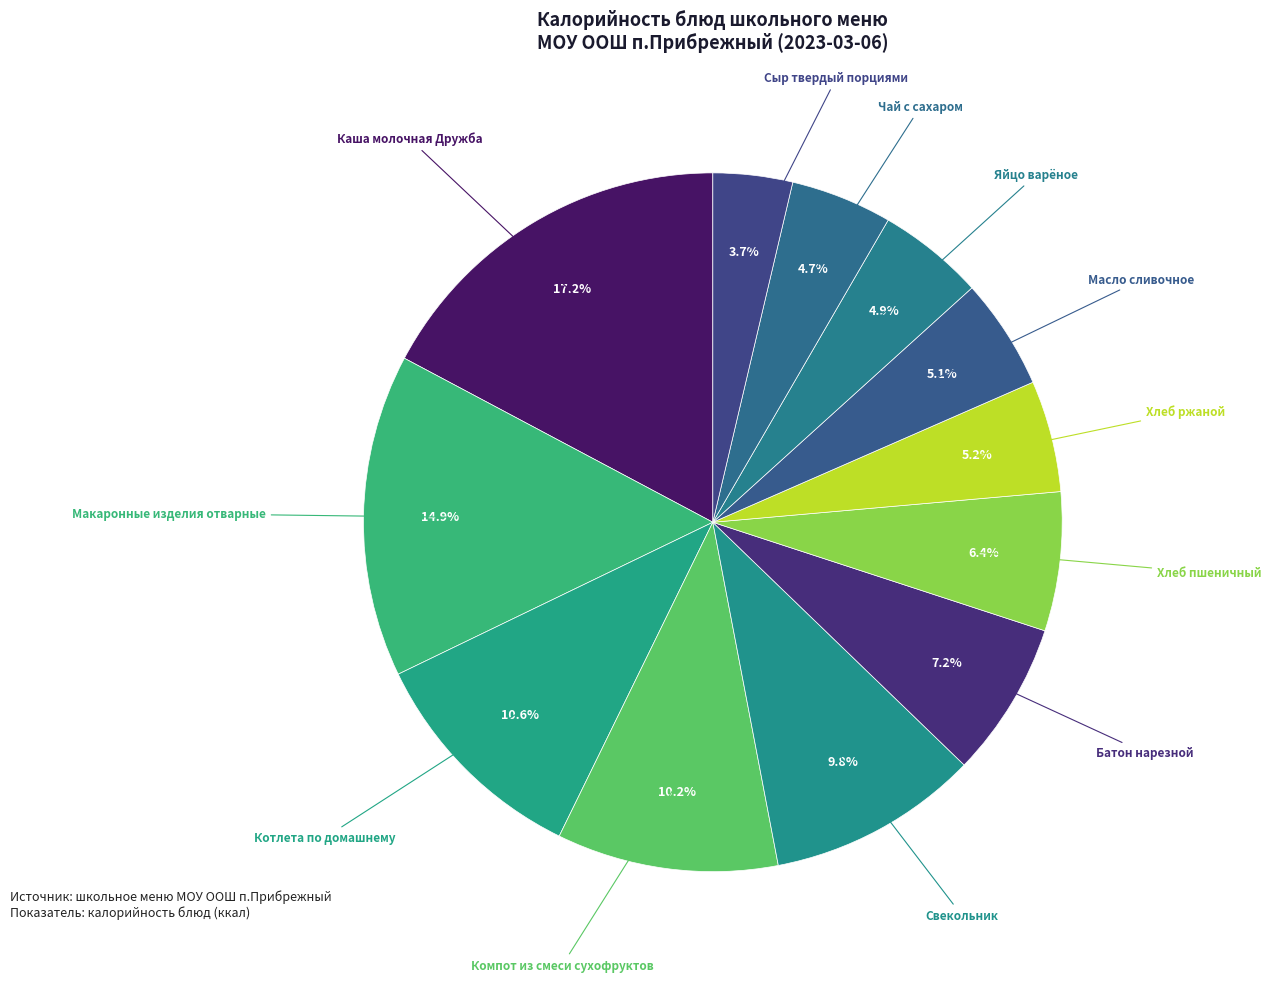

Count the number of slices in the pie.

12